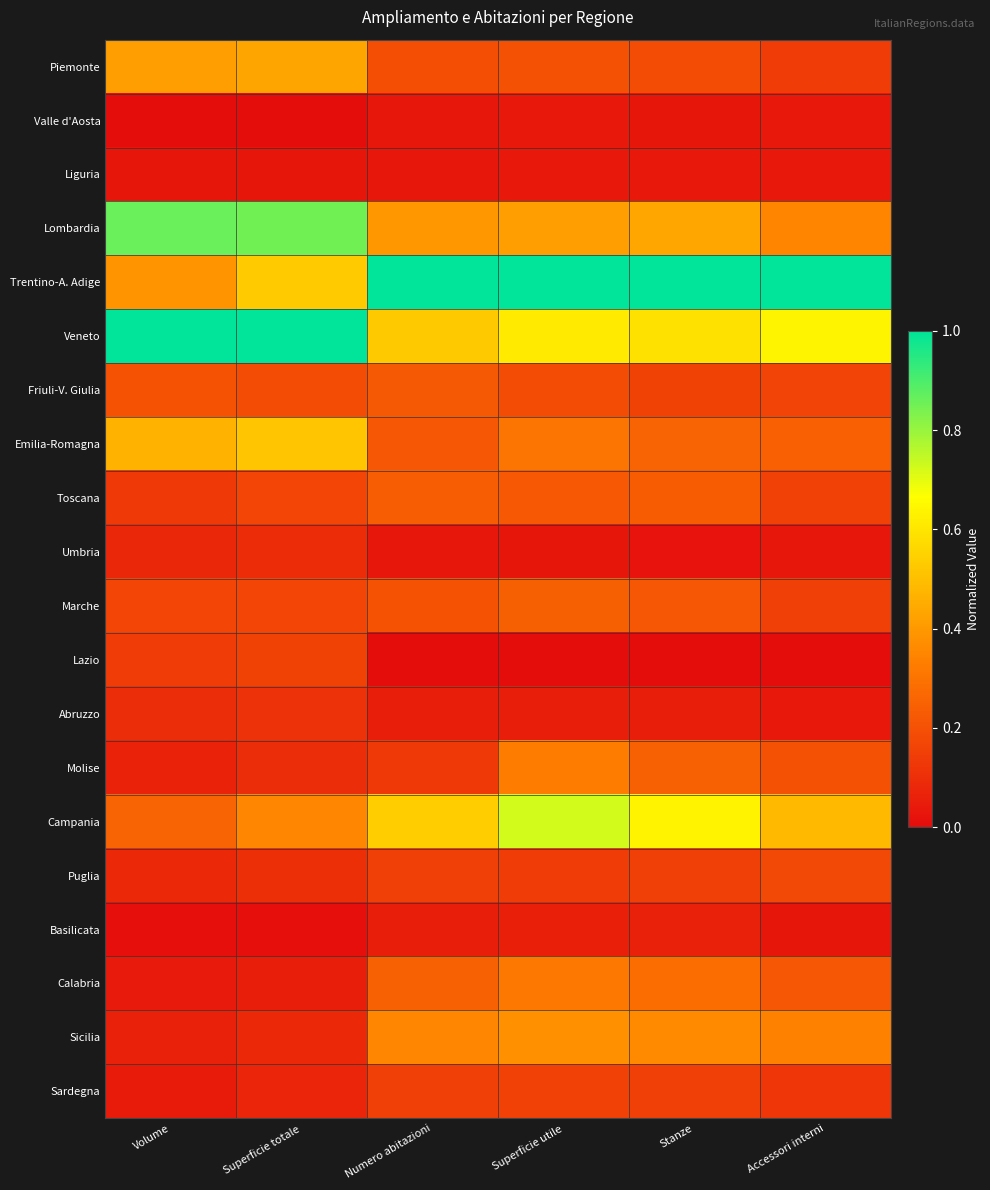

At which category is the sum across all series the highest?

Superficie utile